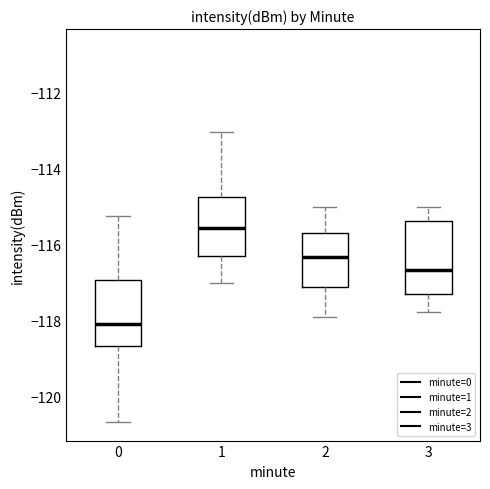

Reading left to right, transcribe this box plot: for each box, give where its median line is, the range the box spans, and where its two whiskers end, as read against the y-axis. The values are not printed on the chart, so give them approximately, as read against the axis.

0: median -118.0, box -118.6 to -117.0, whiskers -120.6 to -115.2
1: median -115.6, box -116.4 to -114.8, whiskers -117.0 to -113.0
2: median -116.4, box -117.2 to -115.8, whiskers -118.0 to -115.0
3: median -116.6, box -117.4 to -115.4, whiskers -117.8 to -115.0